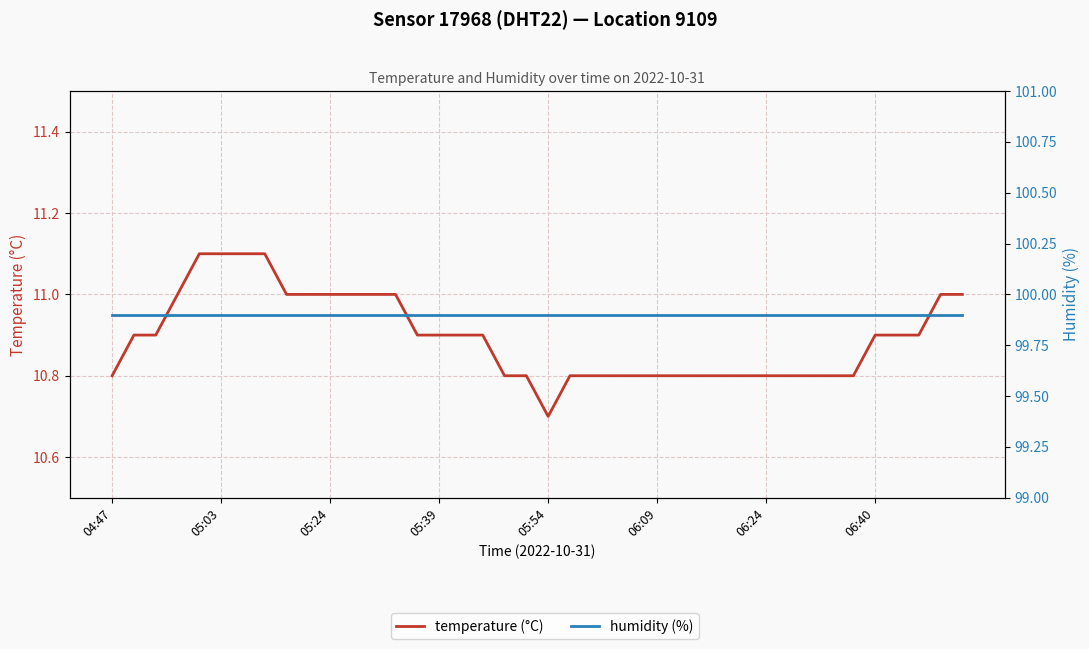

Is it true that humidity (%) equals 159.9 at 28?

False